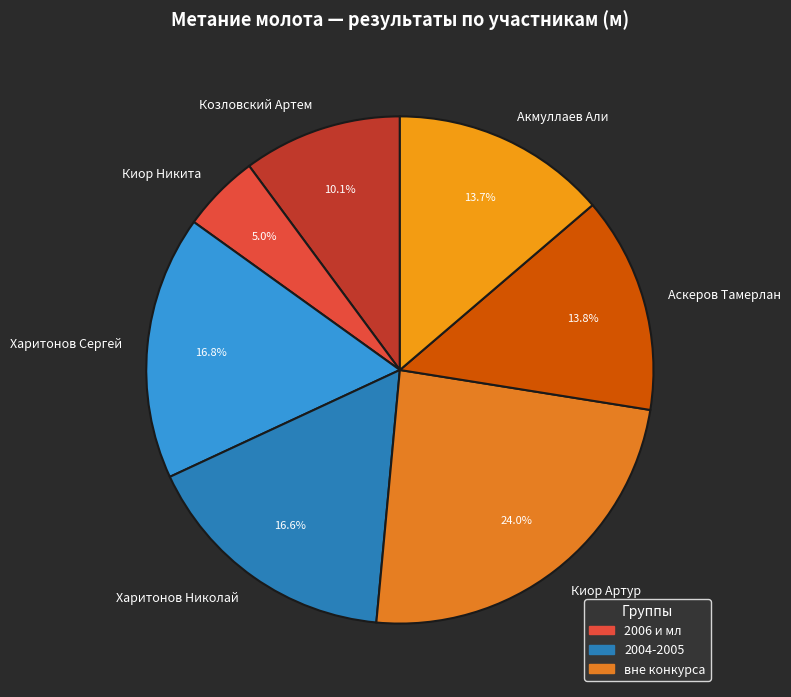

True or false: Харитонов Сергей accounts for 17% of the total.

True